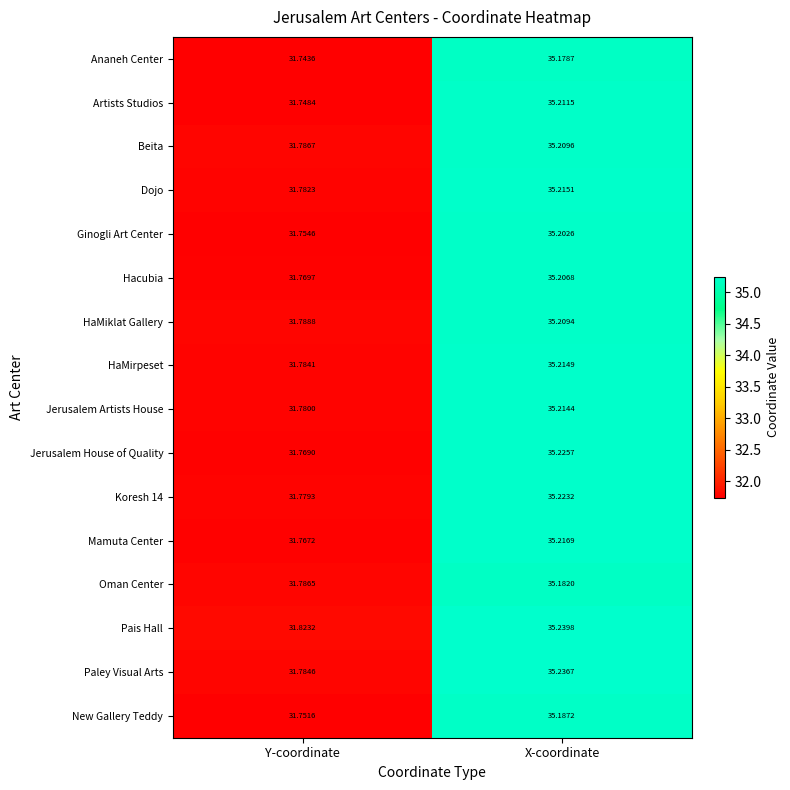

What is the spread (max minus min) of values at Y-coordinate?

0.1